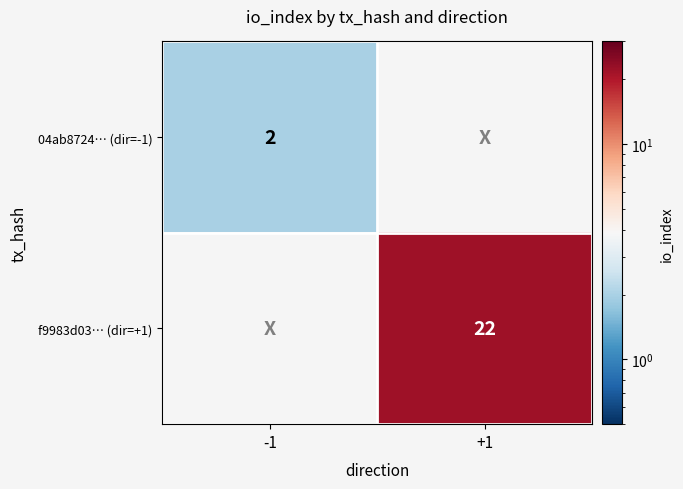

Is the value of 04ab8724… (dir=-1) at -1 greater than the value of f9983d03… (dir=+1) at +1?

No